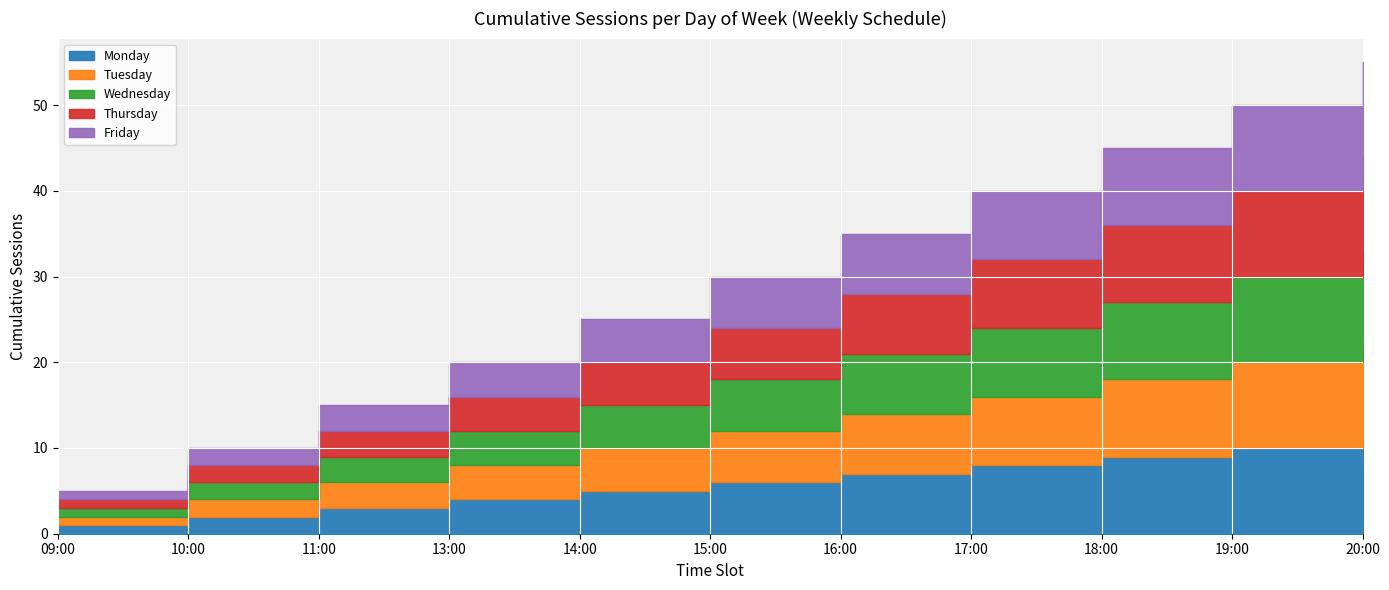

At how many categories does at least one series exceed 4?

7